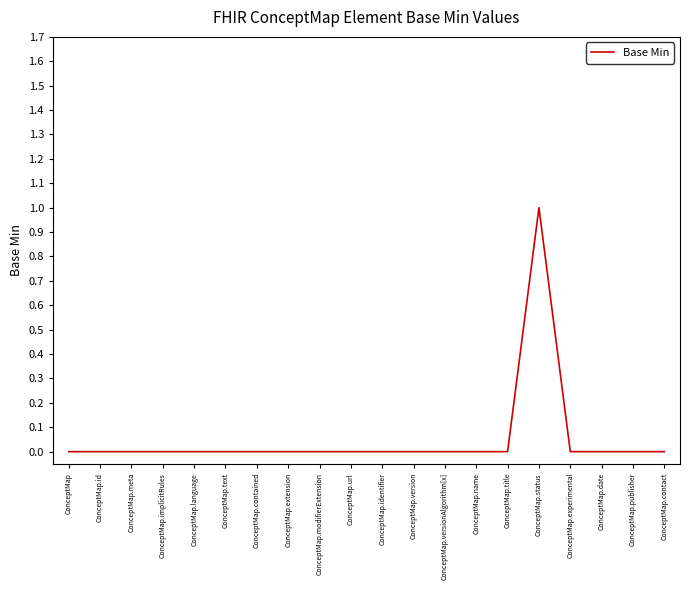

Reading left to right, transcribe all the data shown in this chart.

ConceptMap=0	ConceptMap.id=0	ConceptMap.meta=0	ConceptMap.implicitRules=0	ConceptMap.language=0	ConceptMap.text=0	ConceptMap.contained=0	ConceptMap.extension=0	ConceptMap.modifierExtension=0	ConceptMap.url=0	ConceptMap.identifier=0	ConceptMap.version=0	ConceptMap.versionAlgorithm[x]=0	ConceptMap.name=0	ConceptMap.title=0	ConceptMap.status=1	ConceptMap.experimental=0	ConceptMap.date=0	ConceptMap.publisher=0	ConceptMap.contact=0